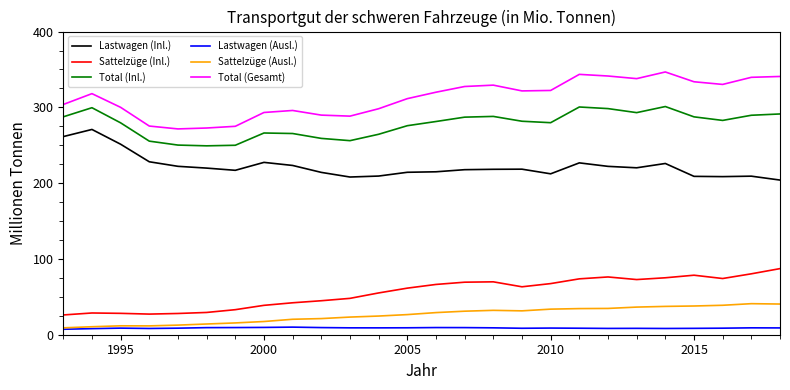

What is the maximum value for Lastwagen (Ausl.)?

10.0